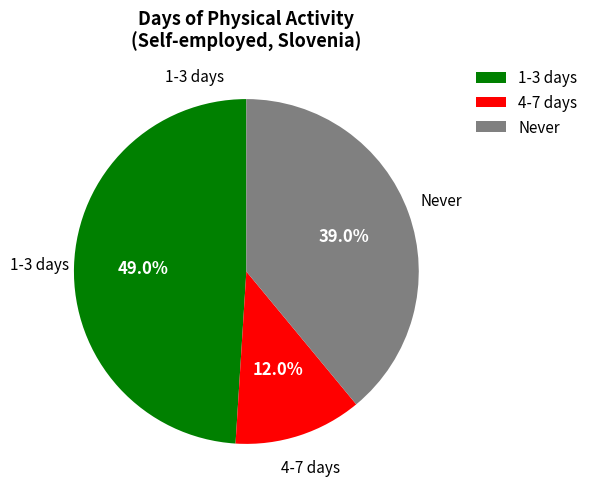

Does 4-7 days represent more than half of the total?

No